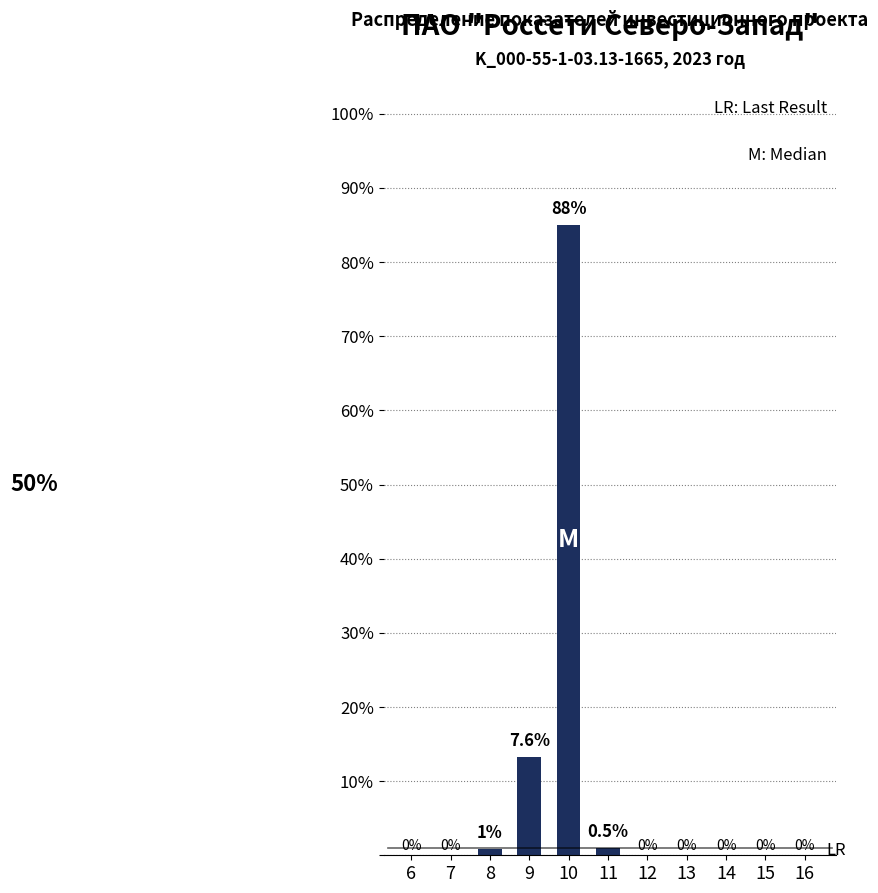

What is the sum of all values?

100.0